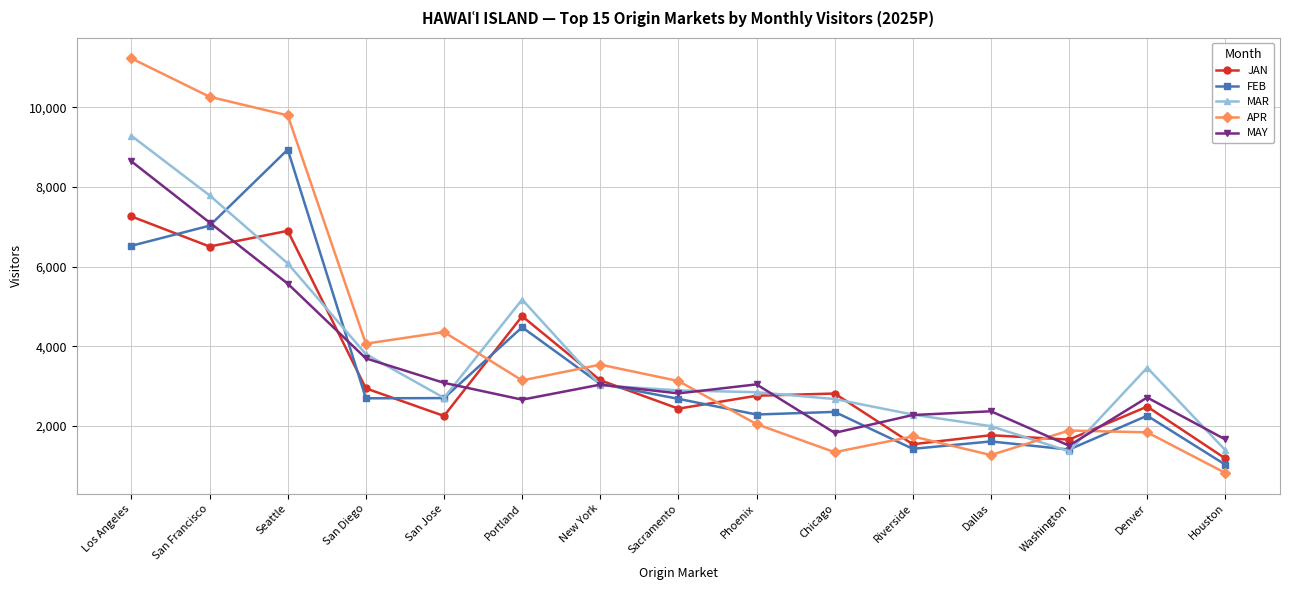

Which series changed the most between San Diego and Sacramento?

APR